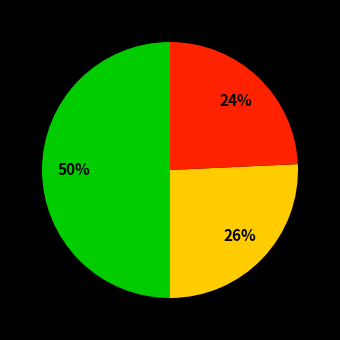

How many segments does this pie chart have?

3